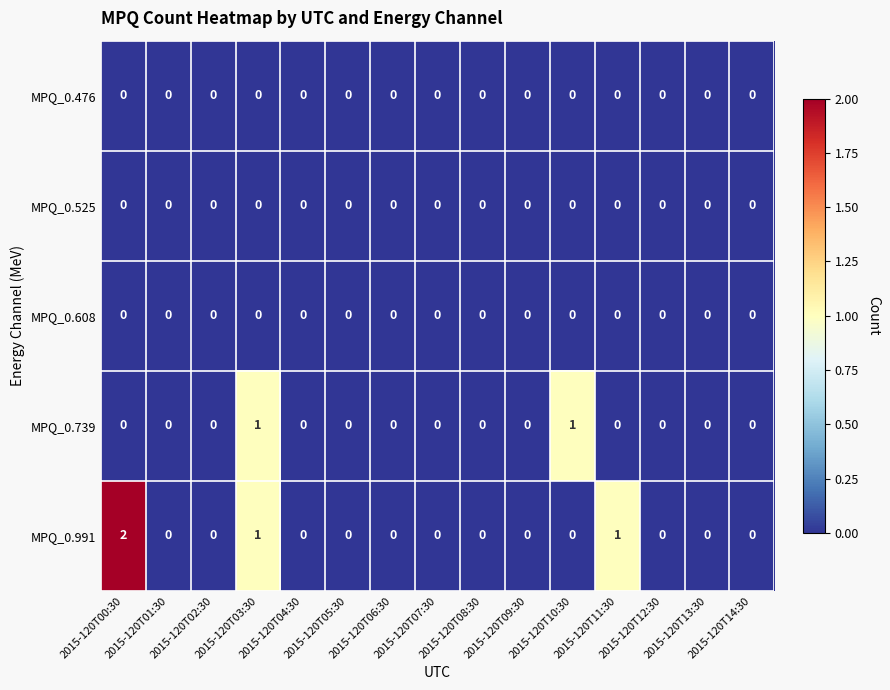

Which series has the largest total across all categories?

MPQ_0.991